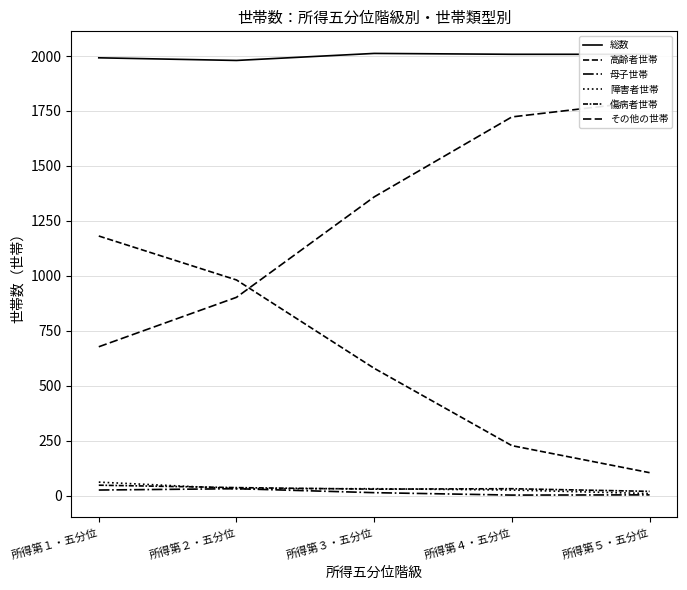

What is the average value of the 総数 series?

2000